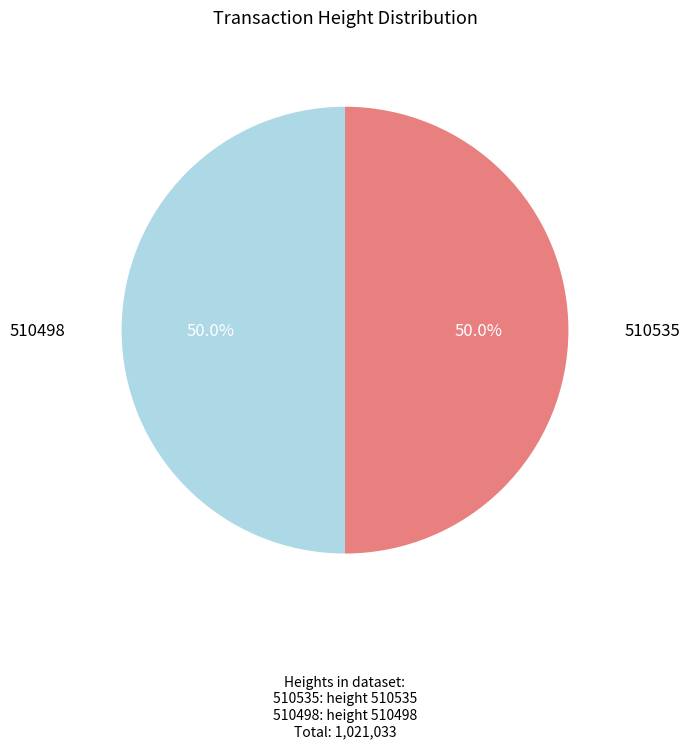

To the nearest percent, what percentage of the pie is 510498?

50%